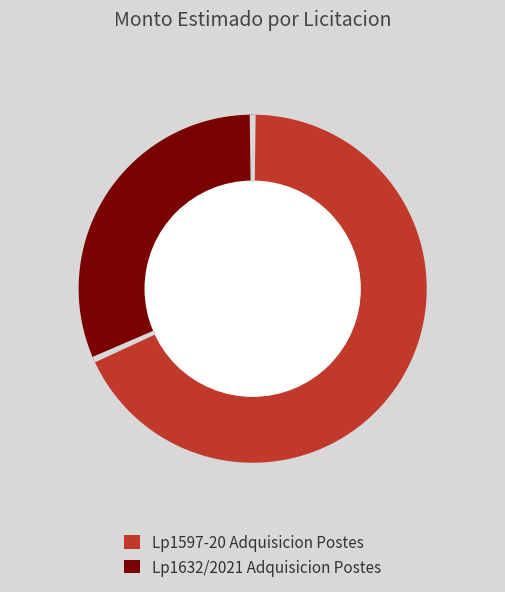

To the nearest percent, what is the difference between the Lp1632/2021 Adquisicion Postes and Lp1597-20 Adquisicion Postes slice percentages?

37%